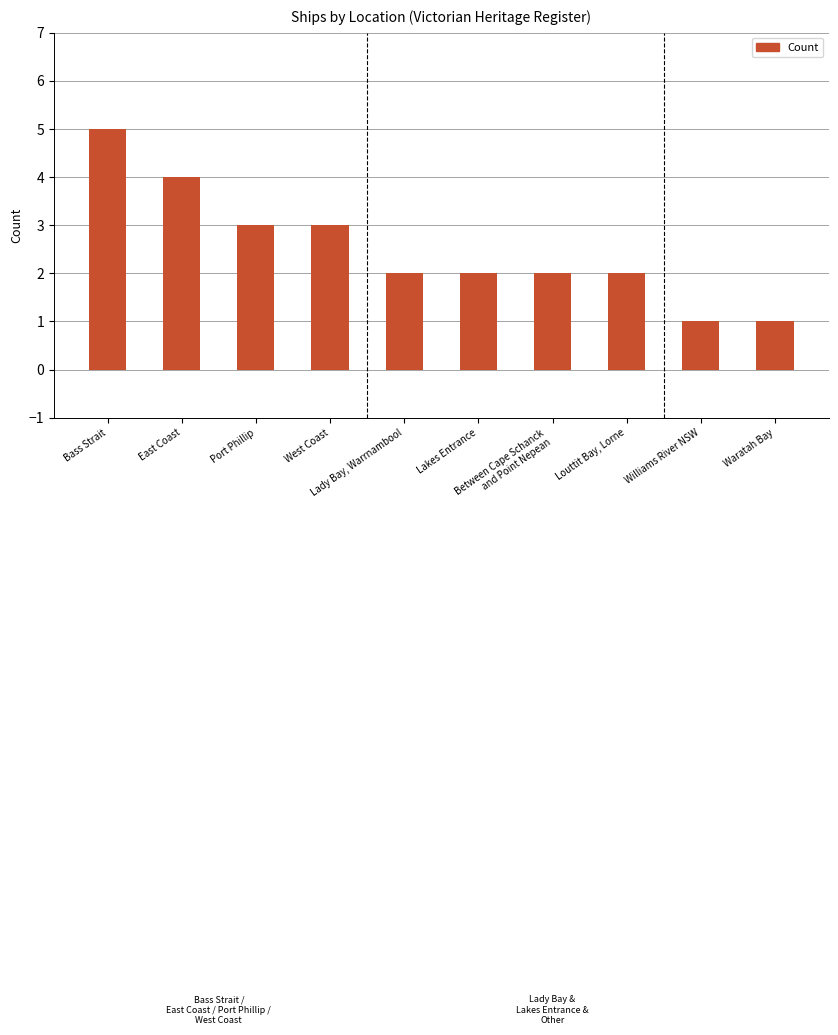

Read the value at Waratah Bay.

1